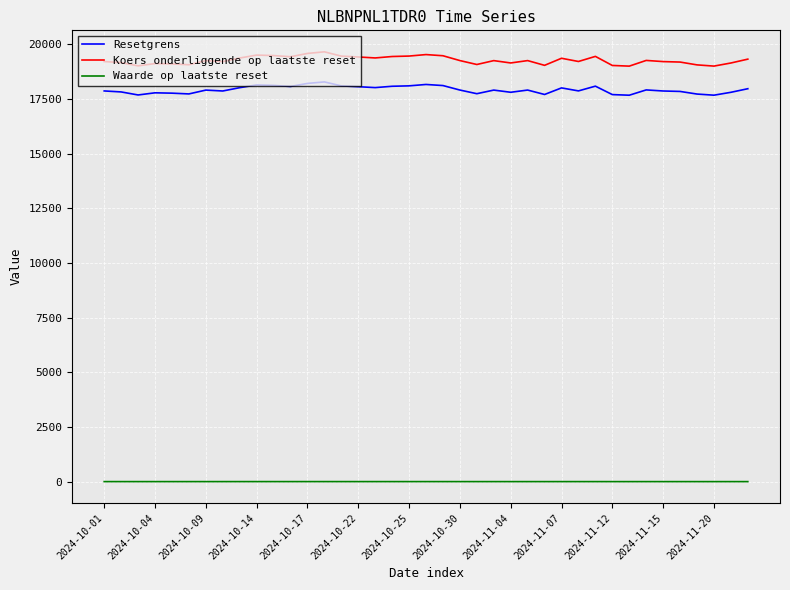

True or false: Resetgrens and Waarde op laatste reset cross at least once.

False